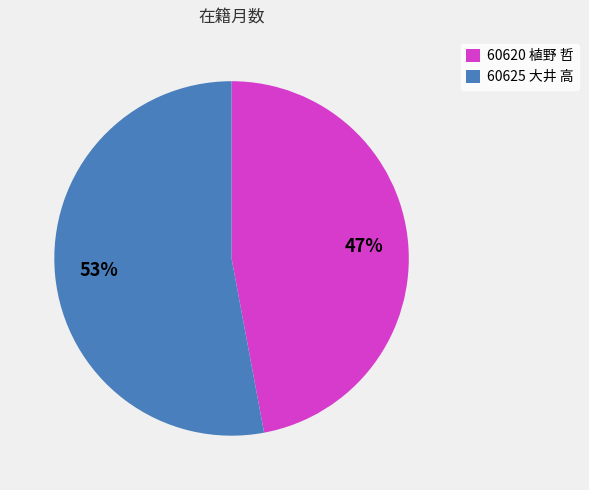

To the nearest percent, what is the average slice percentage?

50%